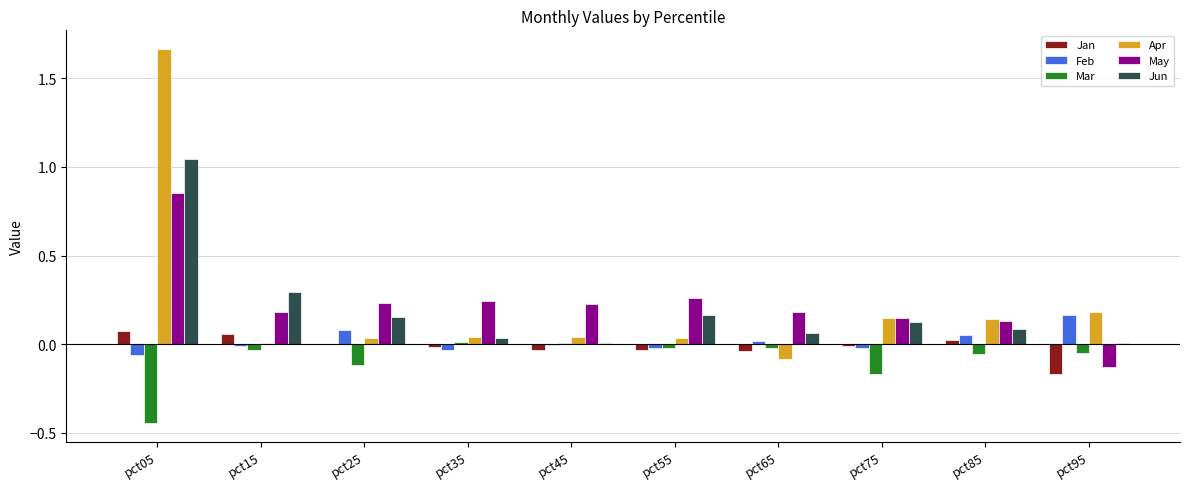

What is the total value across all series at pct05?

3.1